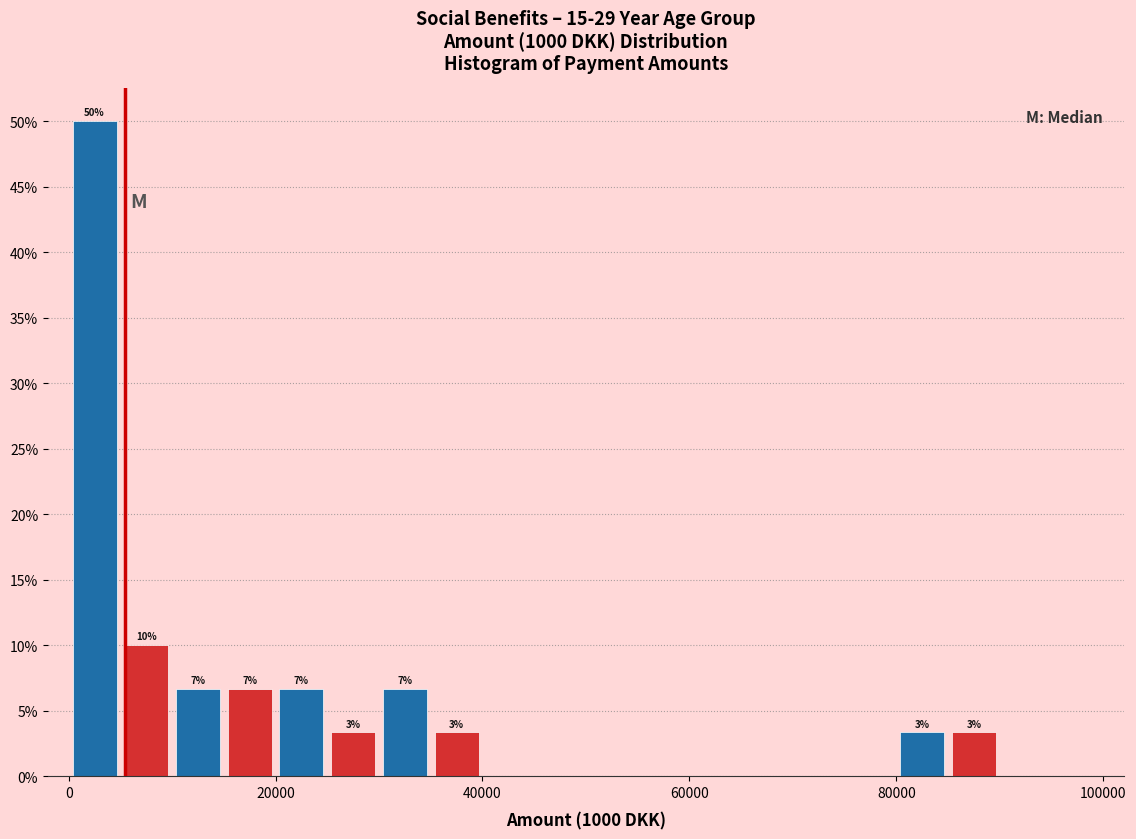

Around what value on the x-axis is the tallest bar? Give the approximate position of its centre, as read against the axis.

2000